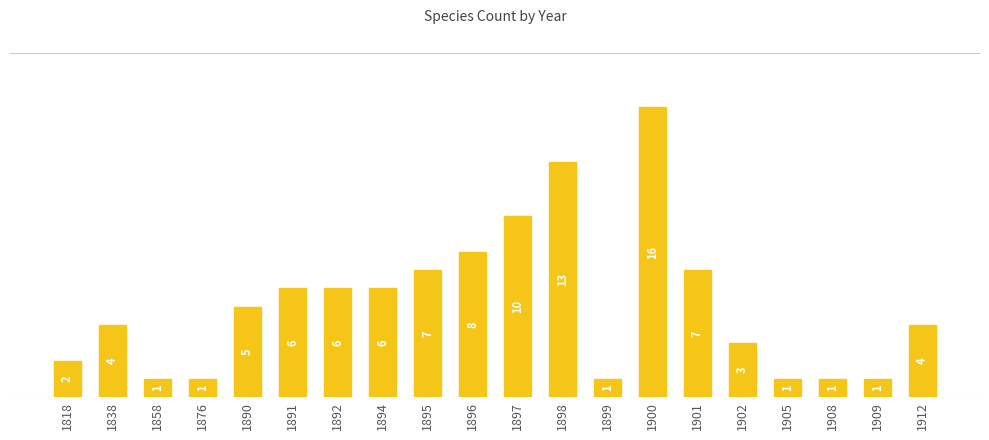

What value does the data have at 1898, to the nearest 10?

10